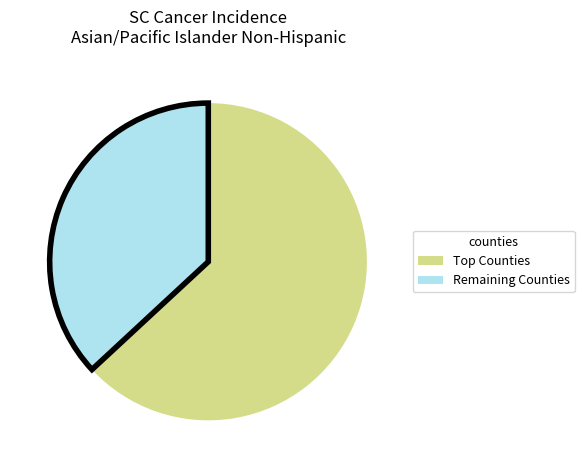

Is there a majority slice in this chart?

Yes